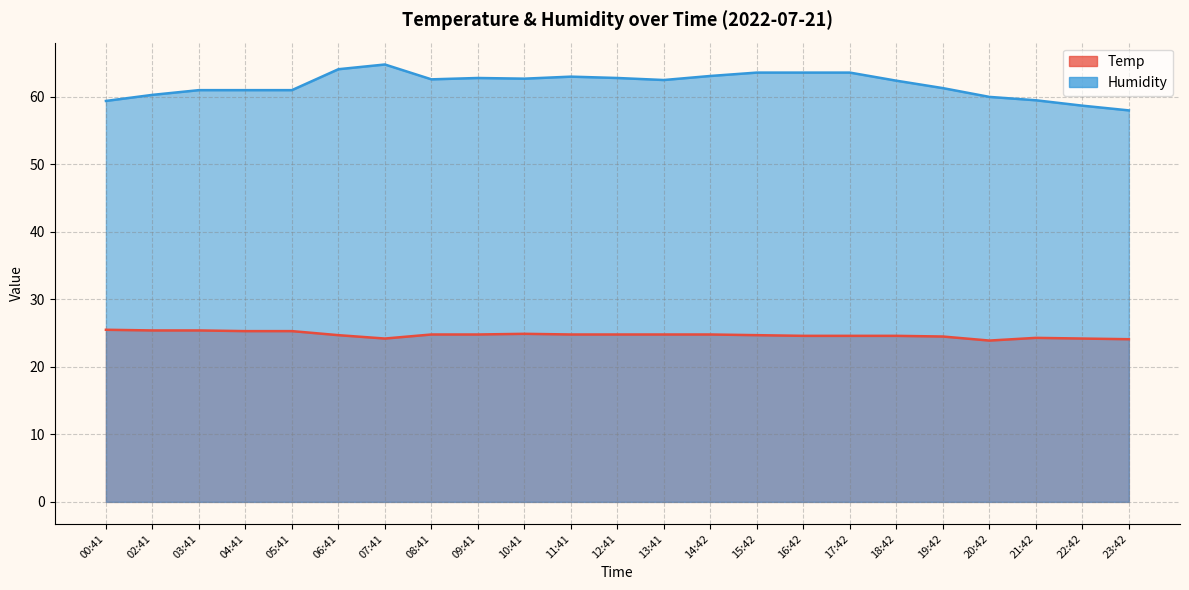

At which label does Temp first exceed 24?

00:41